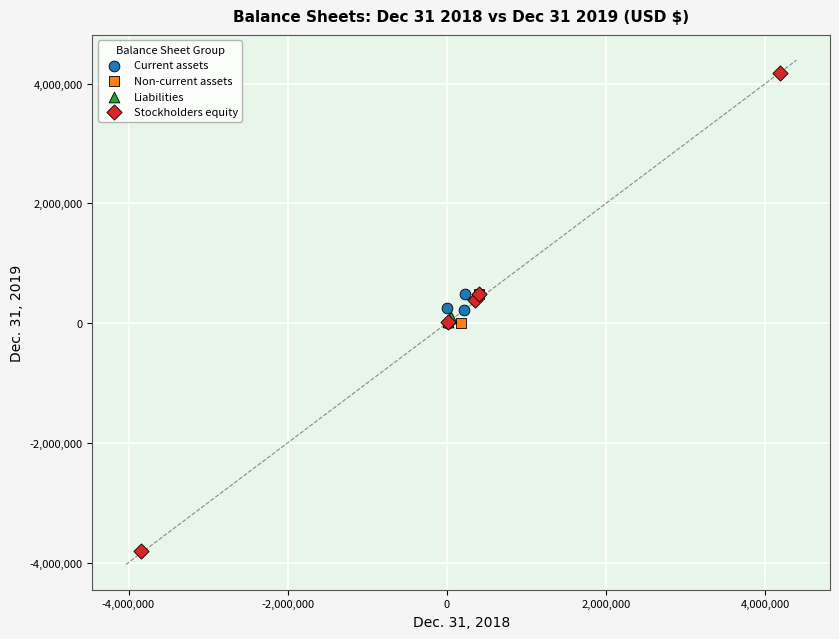

Which series contains the lowest Y value?

Stockholders equity